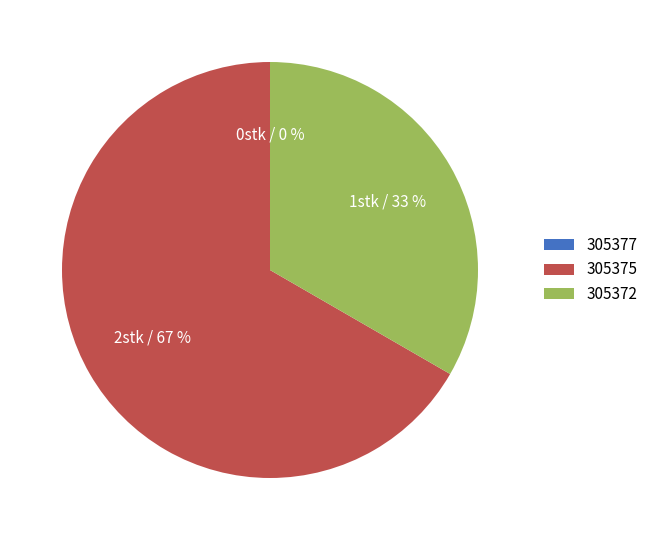

What portion of the pie excludes 305375?

33.3%